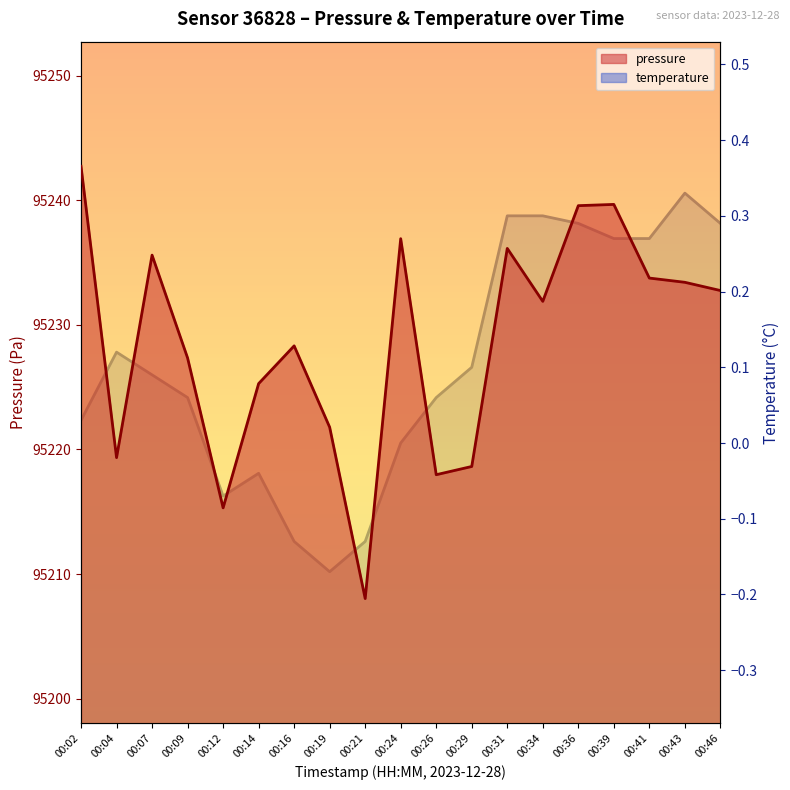

Which series has the widest spread of values?

pressure